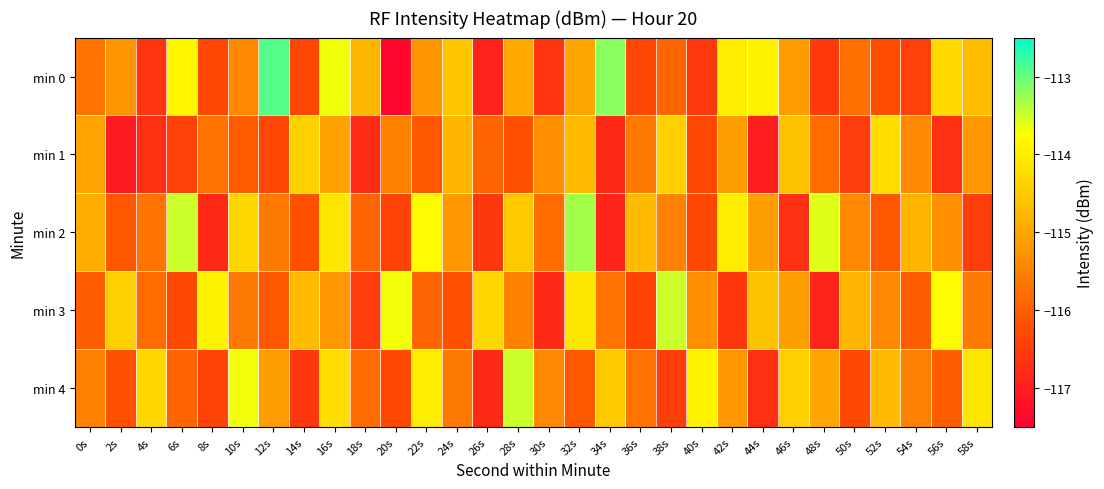

Reading left to right, transcribe all the data shown in this chart.

min 0: 0s=-115.7	2s=-115.2	4s=-116.6	6s=-113.8	8s=-116.3	10s=-115.4	12s=-112.9	14s=-116.3	16s=-113.7	18s=-114.8	20s=-117.3	22s=-115.2	24s=-114.5	26s=-116.9	28s=-115.0	30s=-116.6	32s=-115.0	34s=-113.2	36s=-116.4	38s=-115.9	40s=-116.6	42s=-114.0	44s=-113.9	46s=-115.1	48s=-116.5	50s=-115.7	52s=-116.2	54s=-116.4	56s=-114.3	58s=-114.7
min 1: 0s=-115.0	2s=-117.0	4s=-116.7	6s=-116.4	8s=-115.7	10s=-116.0	12s=-116.4	14s=-114.4	16s=-115.0	18s=-116.8	20s=-115.5	22s=-116.1	24s=-114.8	26s=-115.9	28s=-116.2	30s=-115.3	32s=-114.7	34s=-116.8	36s=-115.6	38s=-114.4	40s=-116.3	42s=-115.1	44s=-117.0	46s=-114.6	48s=-115.8	50s=-116.5	52s=-114.2	54s=-115.4	56s=-116.7	58s=-115.2
min 2: 0s=-114.9	2s=-116.1	4s=-115.7	6s=-113.5	8s=-116.8	10s=-114.3	12s=-115.6	14s=-116.2	16s=-114.1	18s=-115.9	20s=-116.4	22s=-113.8	24s=-115.2	26s=-116.6	28s=-114.5	30s=-115.8	32s=-113.3	34s=-116.9	36s=-114.7	38s=-115.5	40s=-116.3	42s=-114.0	44s=-115.1	46s=-116.7	48s=-113.6	50s=-115.4	52s=-116.1	54s=-114.8	56s=-115.3	58s=-116.5
min 3: 0s=-116.0	2s=-114.4	4s=-115.8	6s=-116.3	8s=-113.9	10s=-115.6	12s=-116.1	14s=-114.7	16s=-115.2	18s=-116.5	20s=-113.7	22s=-115.9	24s=-116.2	26s=-114.3	28s=-115.5	30s=-116.8	32s=-114.1	34s=-115.7	36s=-116.4	38s=-113.5	40s=-115.3	42s=-116.6	44s=-114.6	46s=-115.1	48s=-116.9	50s=-114.8	52s=-115.4	54s=-116.0	56s=-113.8	58s=-115.6
min 4: 0s=-115.5	2s=-116.2	4s=-114.3	6s=-115.9	8s=-116.4	10s=-113.7	12s=-115.1	14s=-116.6	16s=-114.2	18s=-115.8	20s=-116.3	22s=-114.0	24s=-115.6	26s=-116.8	28s=-113.5	30s=-115.4	32s=-116.1	34s=-114.5	36s=-115.7	38s=-116.5	40s=-113.9	42s=-115.2	44s=-116.7	46s=-114.4	48s=-115.0	50s=-116.3	52s=-114.7	54s=-115.5	56s=-116.0	58s=-114.1